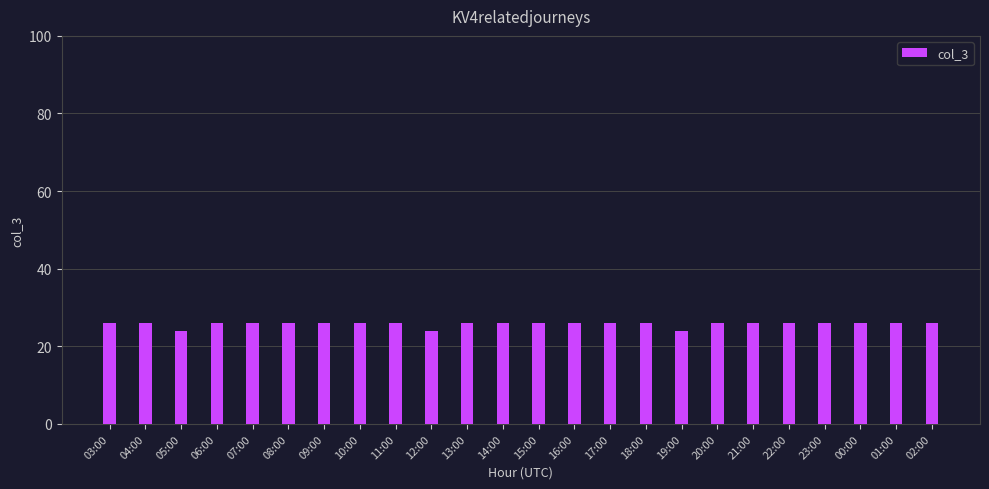

What is the sum of all values?

618